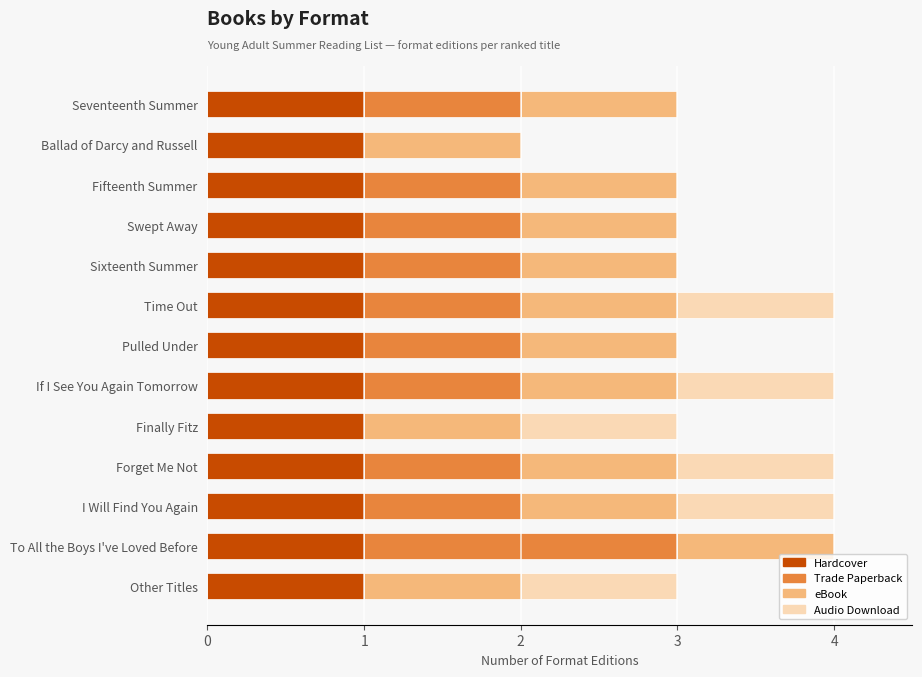

True or false: Hardcover has a value of 2 at Ballad of Darcy and Russell.

False